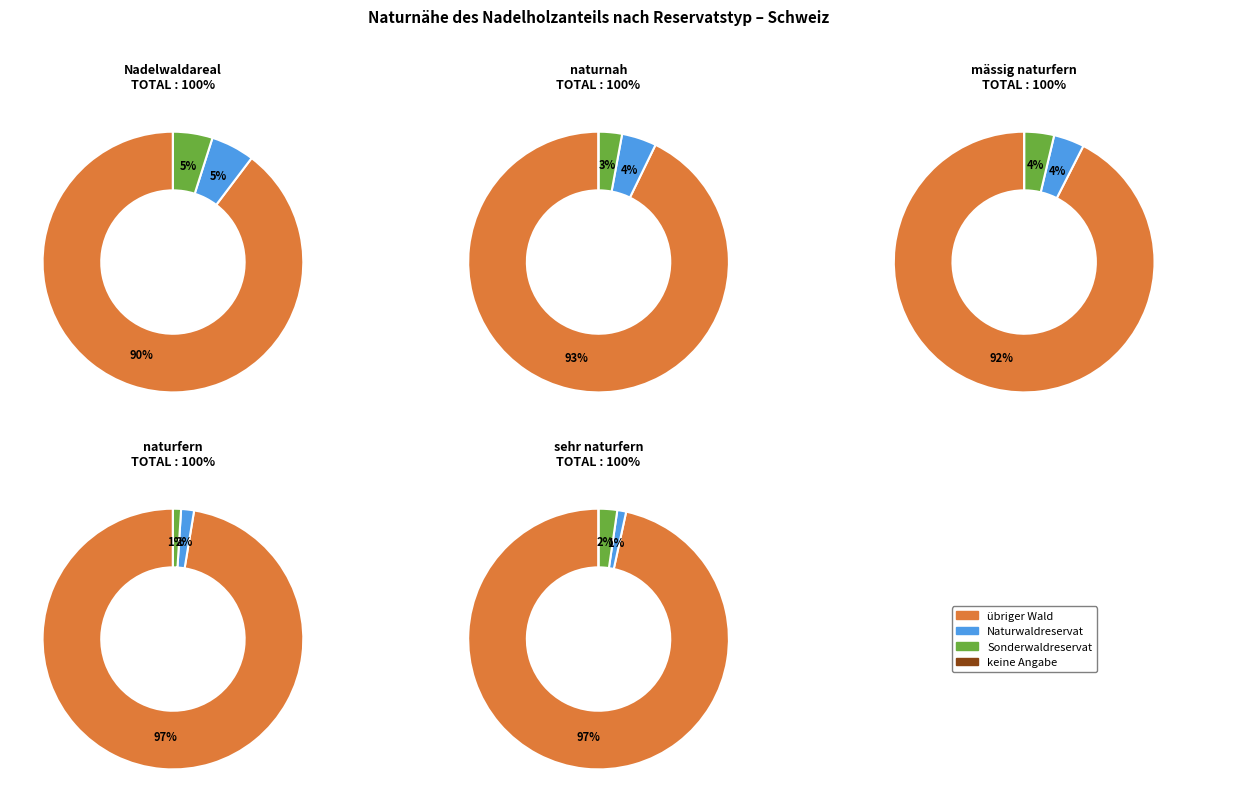

Is it true that Sonderwaldreservat is 5% of the pie?

True